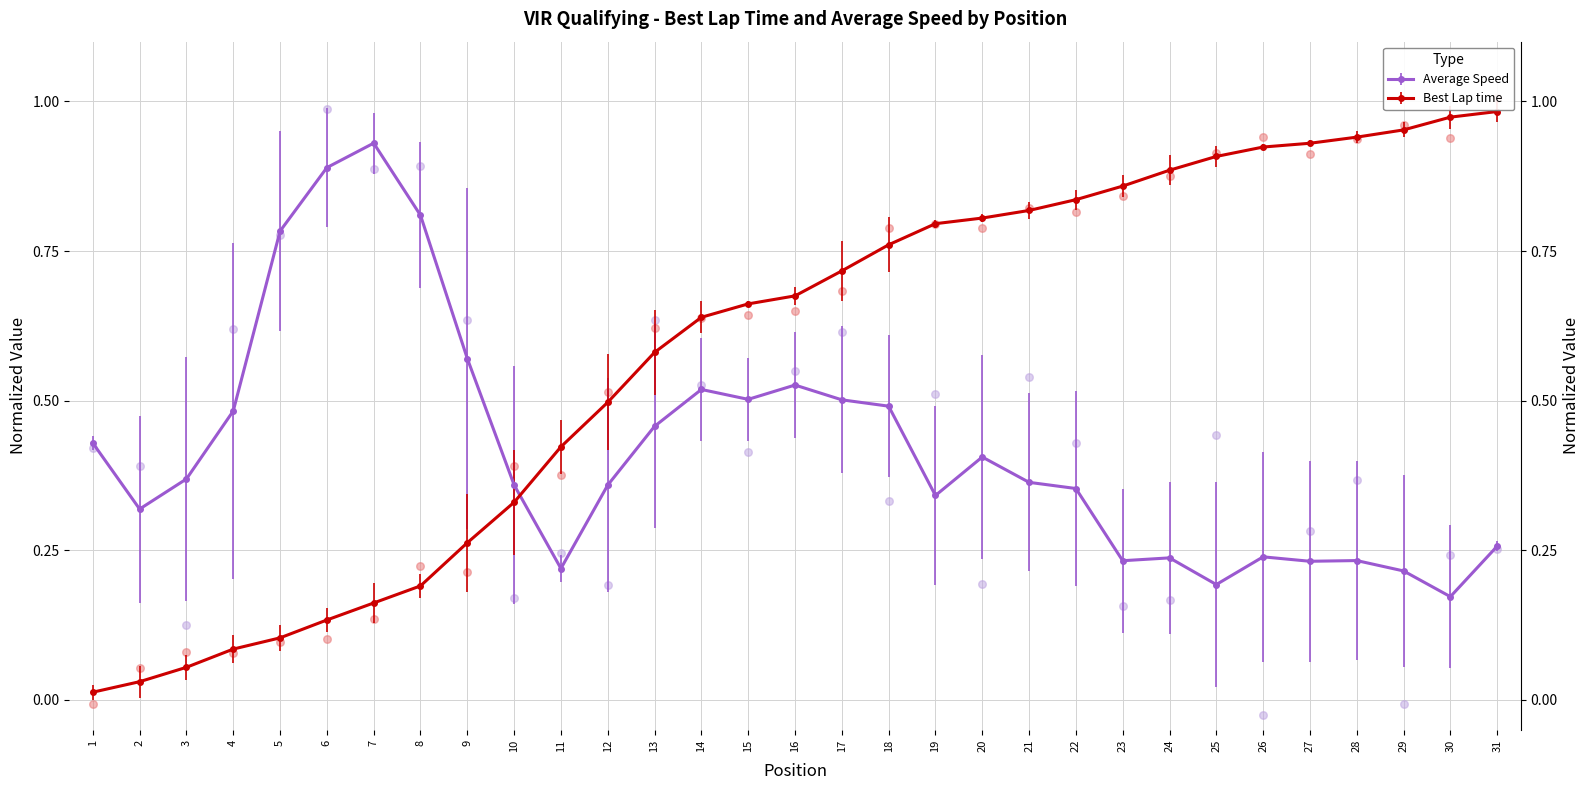

Which series has the widest spread of Y values?

Best Lap time